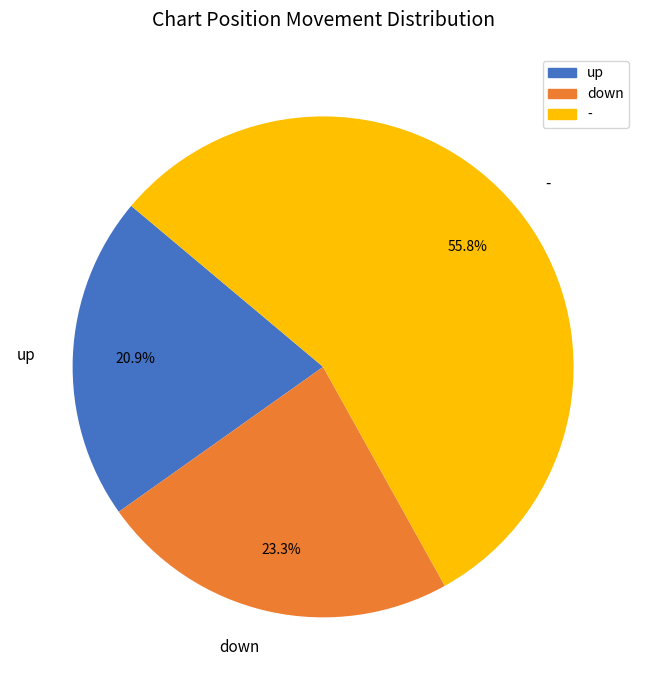

How many segments does this pie chart have?

3